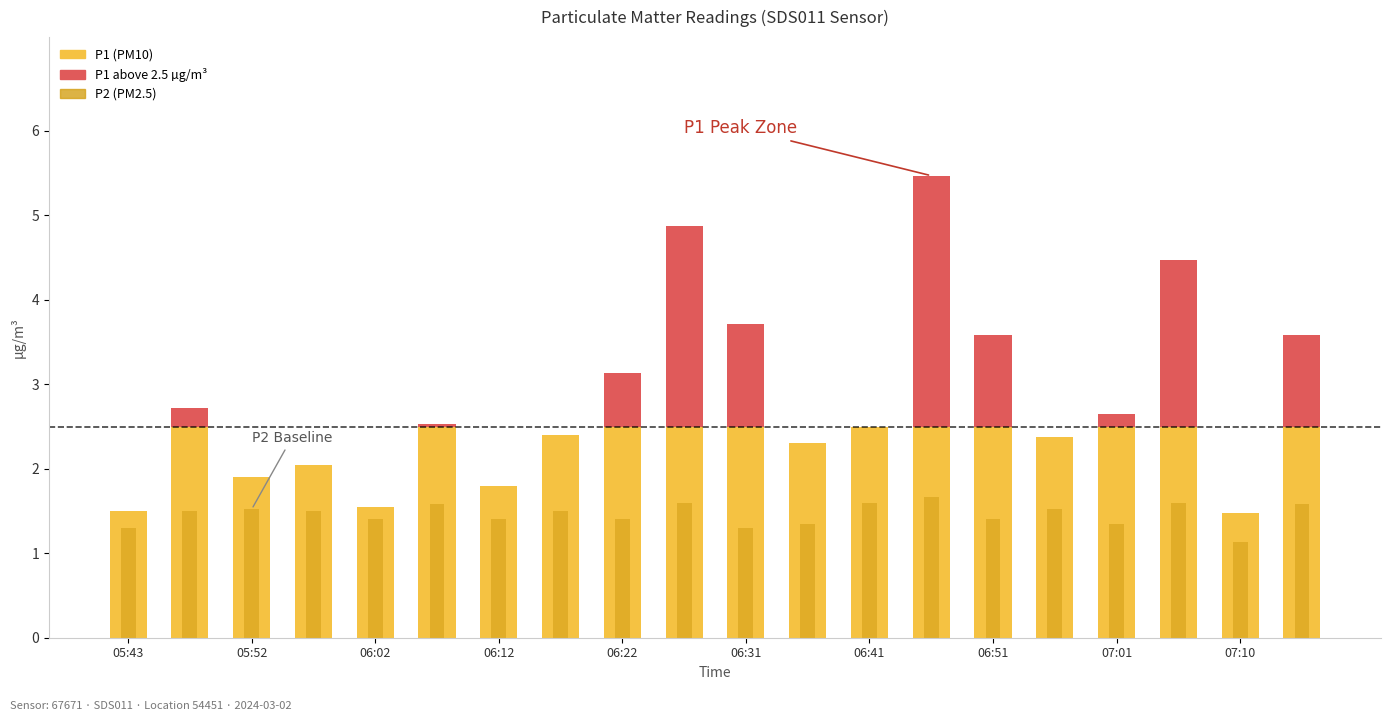

Rank the series by their average value, from highest to lowest.

P1, P2, P1 (above threshold)